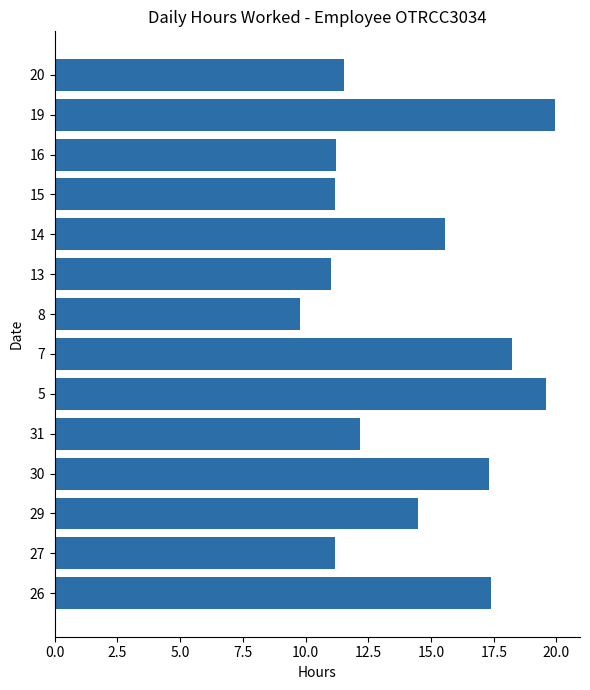

Are the bars grouped side by side (vs. stacked)?

No